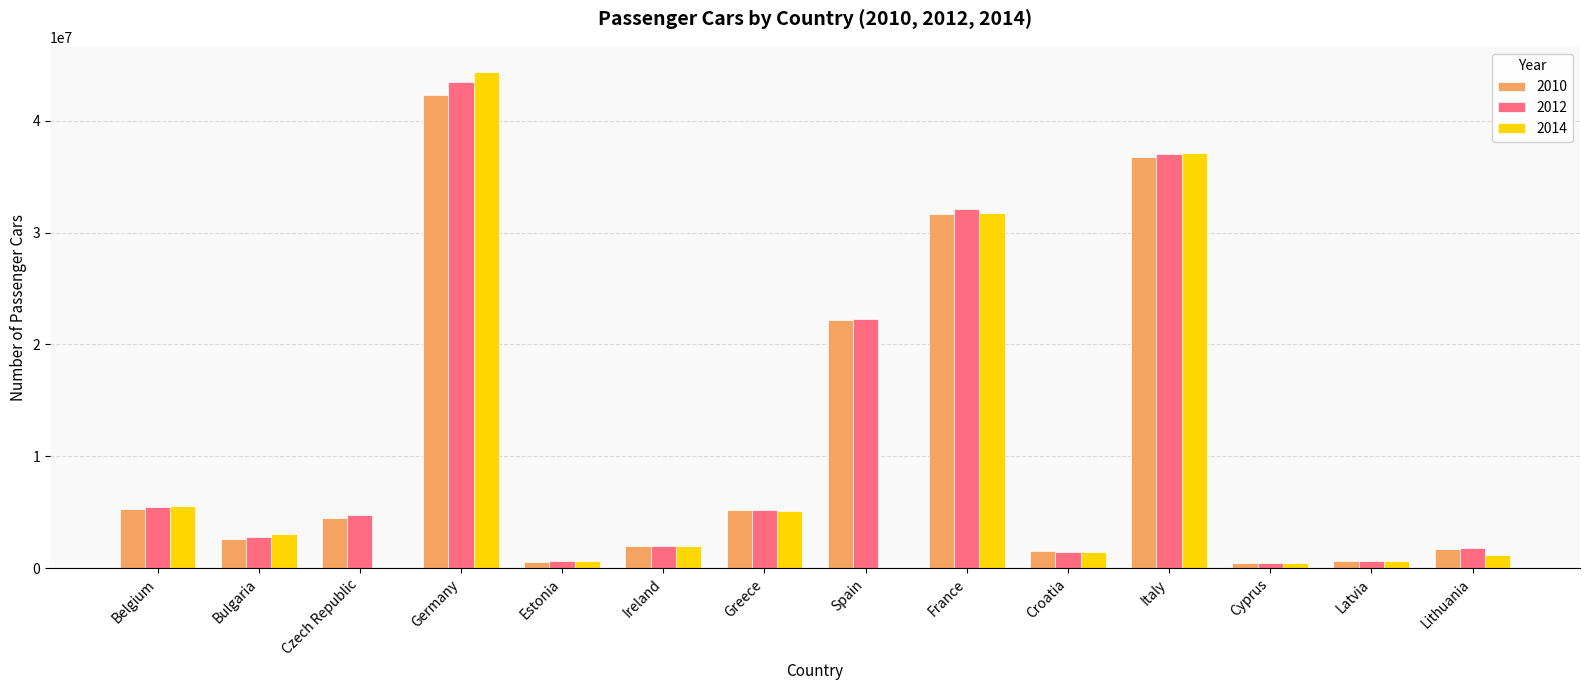

What is the difference between the maximum and minimum values in the 2012 series?

42956000